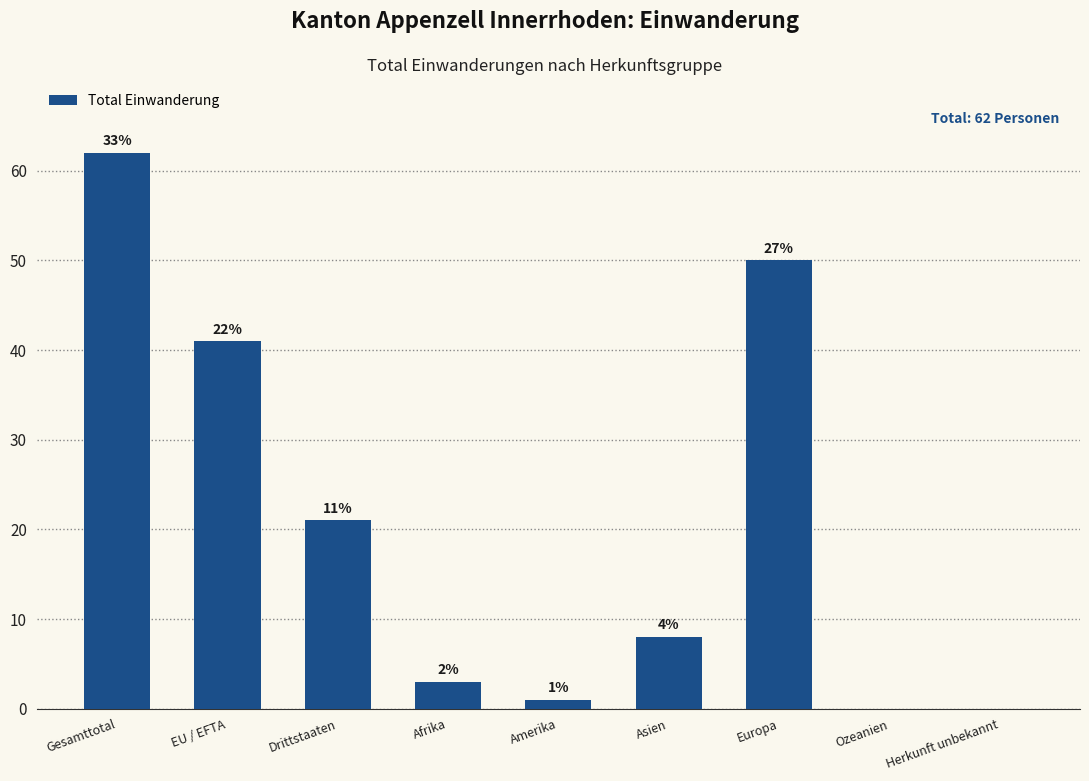

The chart shows a value of 41 at EU / EFTA. True or false?

True